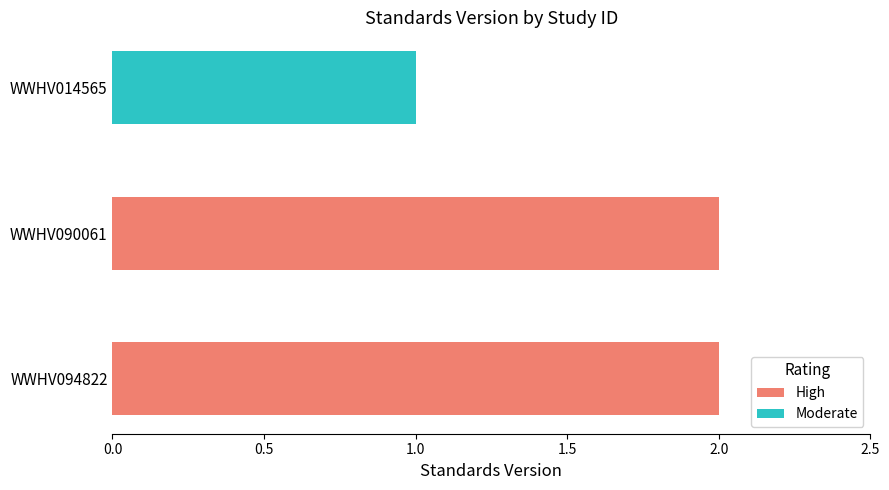

Which series has the widest spread of values?

High